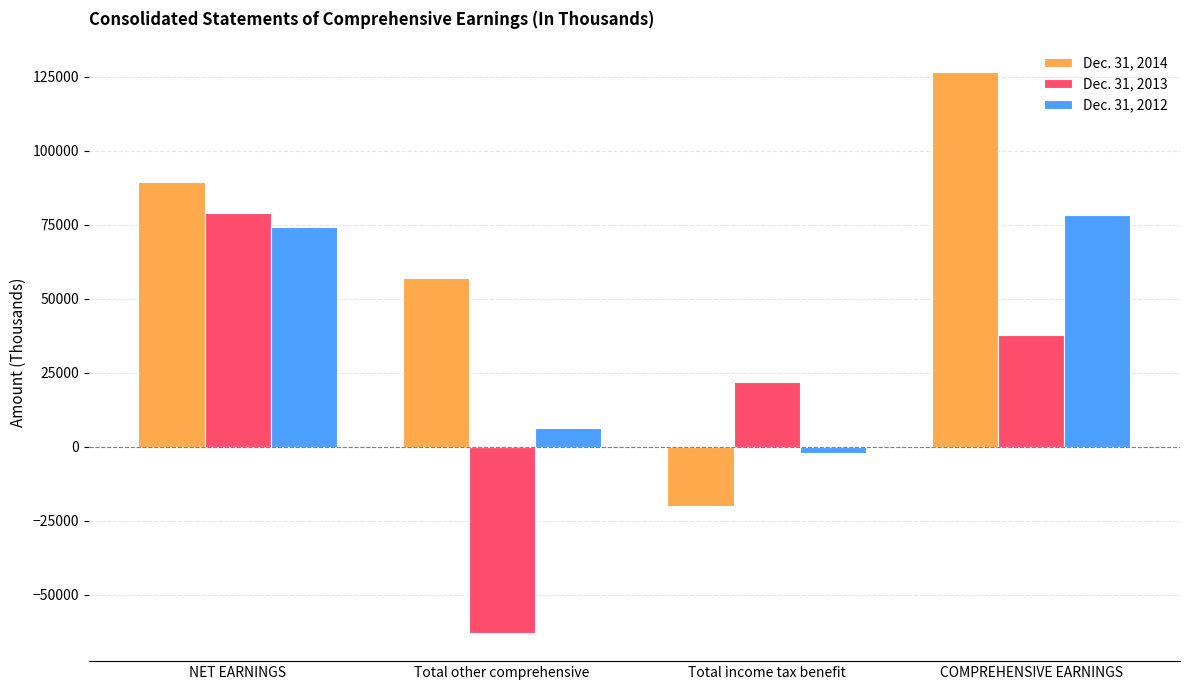

The Dec. 31, 2012 series shows 51350 at NET EARNINGS. True or false?

False